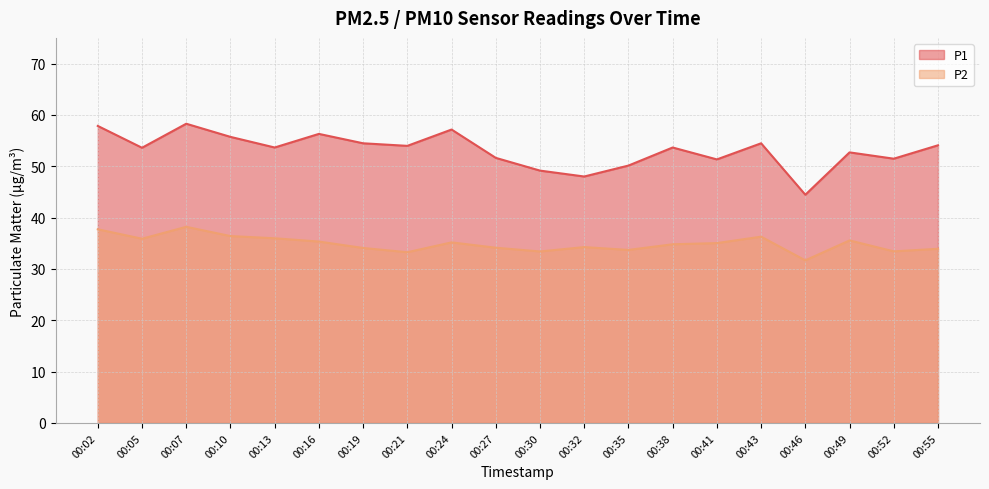

Is it true that P1 equals 48.0 at 00:32?

True